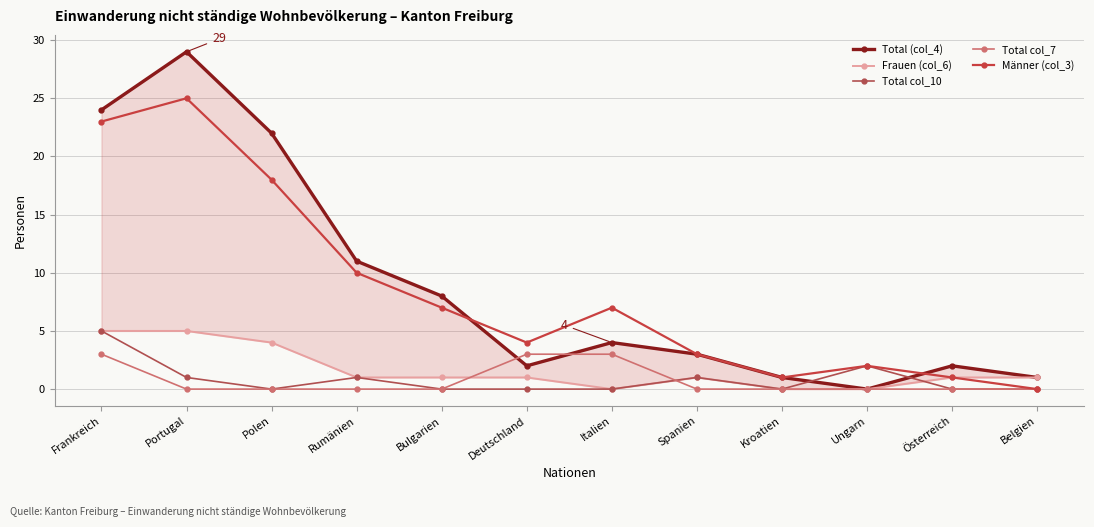

Between Deutschland and Bulgarien, which is larger?

Bulgarien